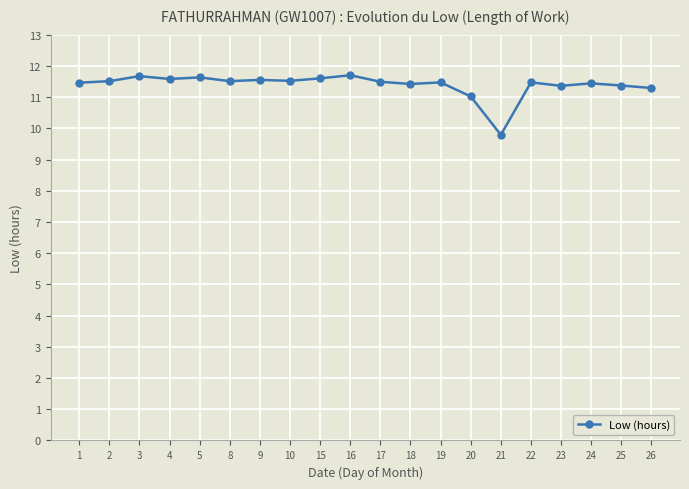

The chart shows a value of 15.4 at 17. True or false?

False